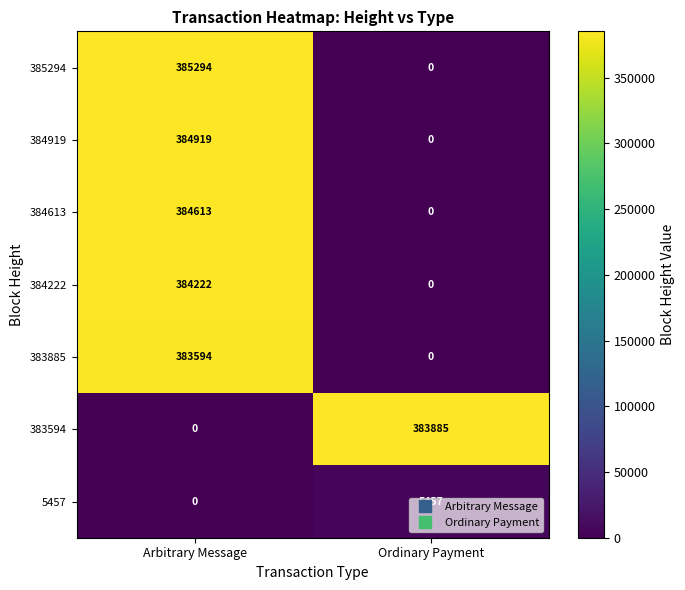

How many series are shown in this chart?

7